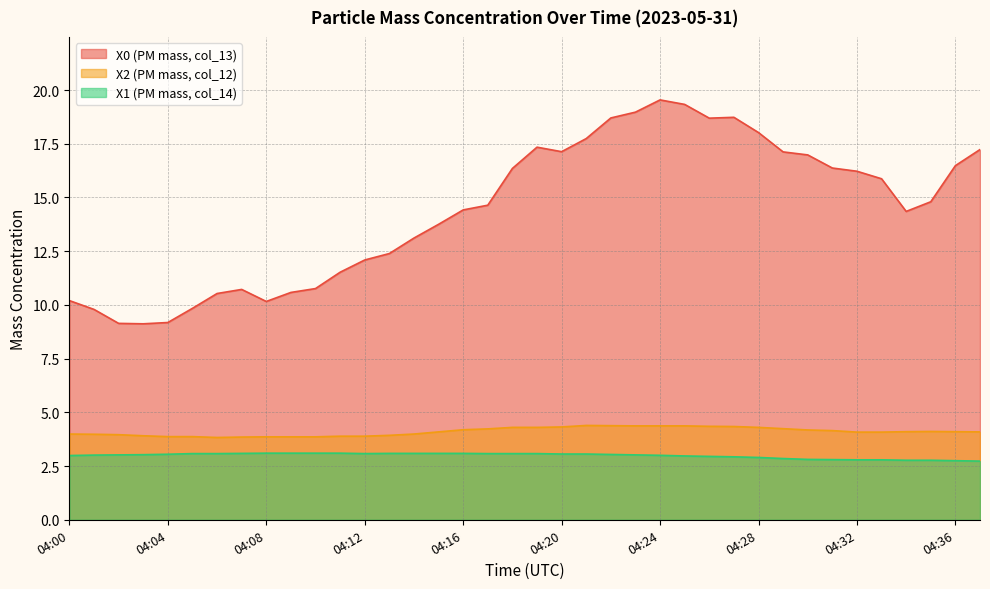

Read the X2 (PM mass, col_12) value at 04:00.

4.0